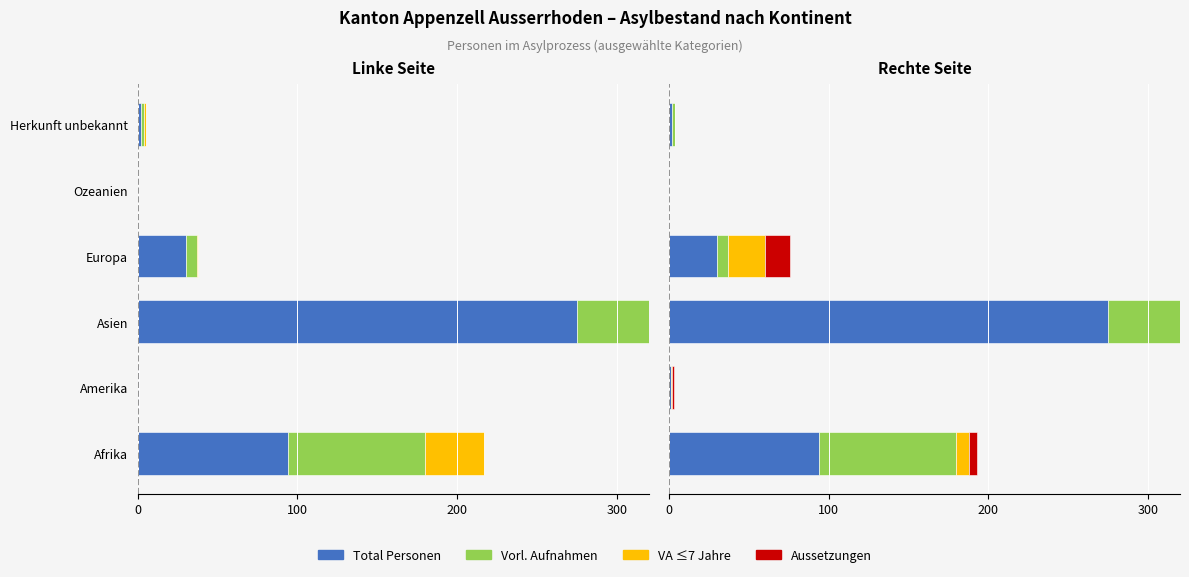

Is the value of Total Personen at Asien greater than the value of Vorl. Aufnahmen at Asien?

Yes